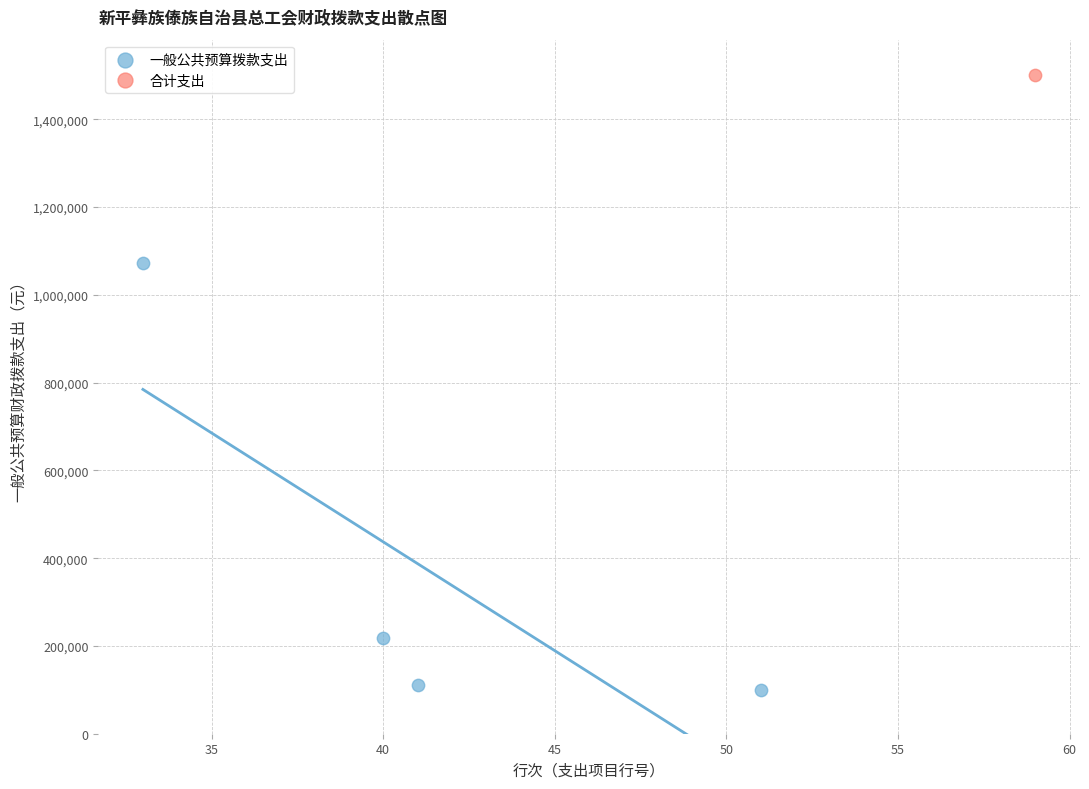

What are all the series names shown in the legend?

一般公共预算拨款支出, 合计支出